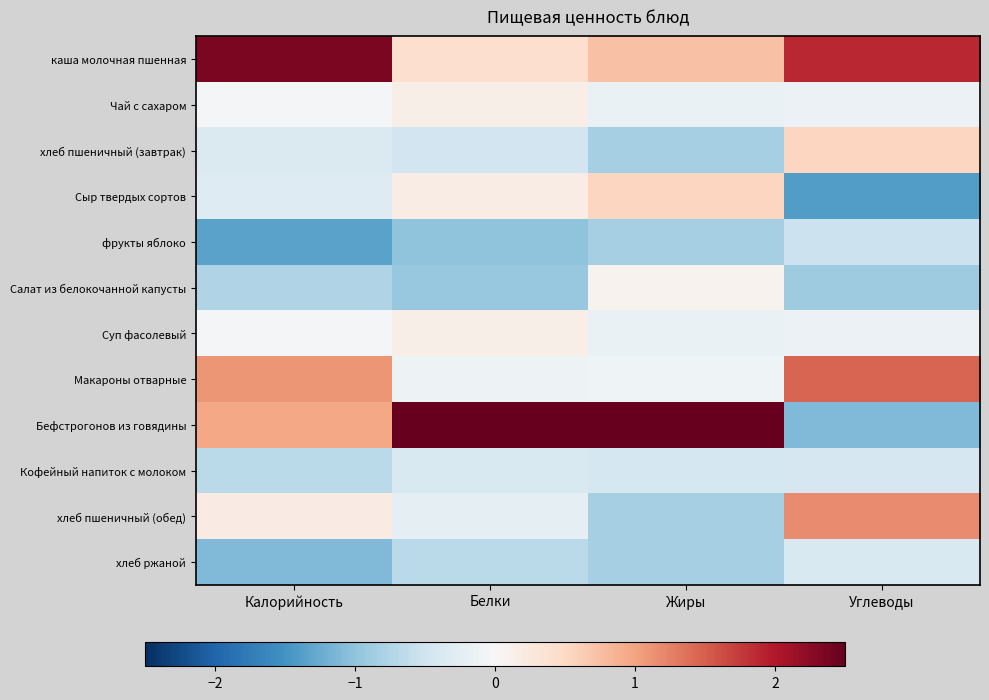

At which category is the sum across all series the highest?

Углеводы